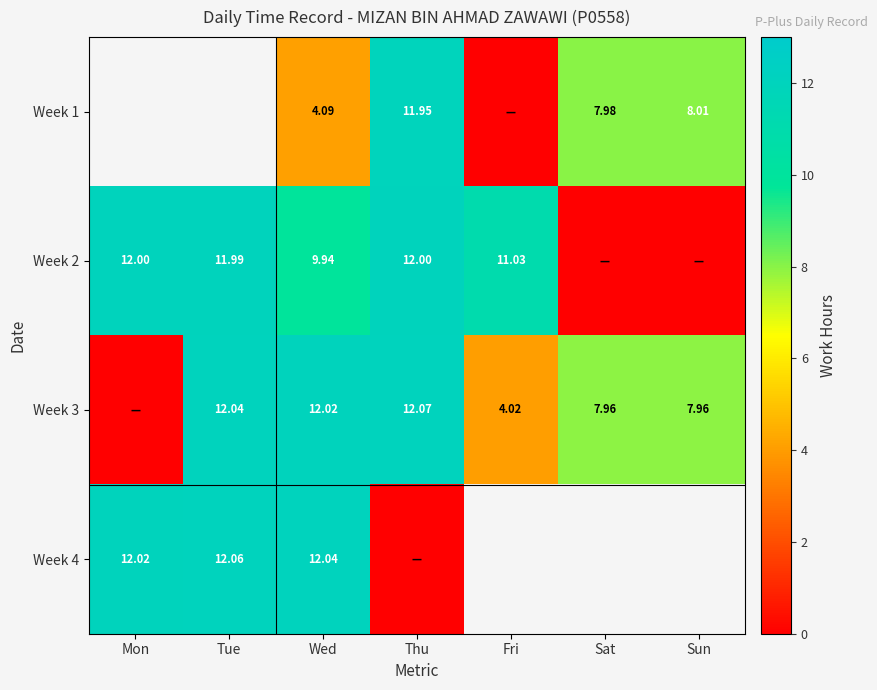

What is the spread (max minus min) of values at Sat?

8.0